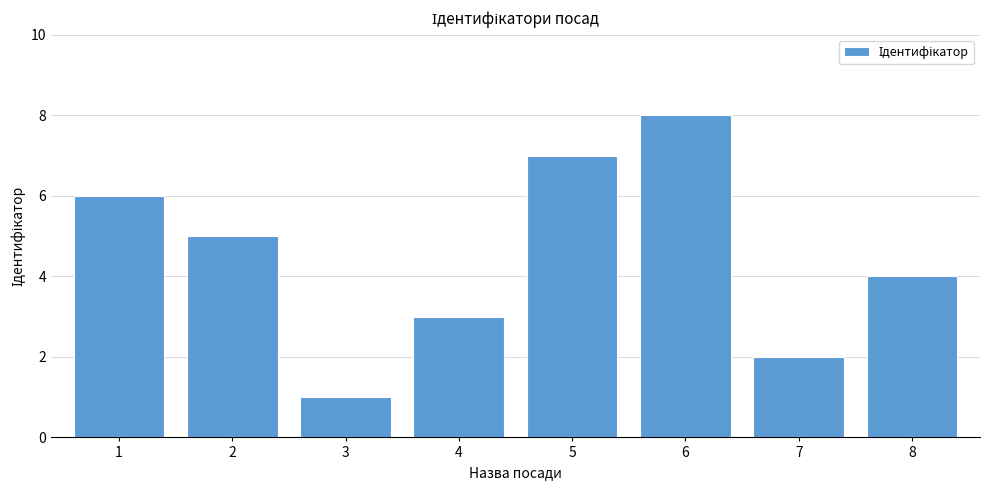

What is the difference between the second highest and minimum values?

6